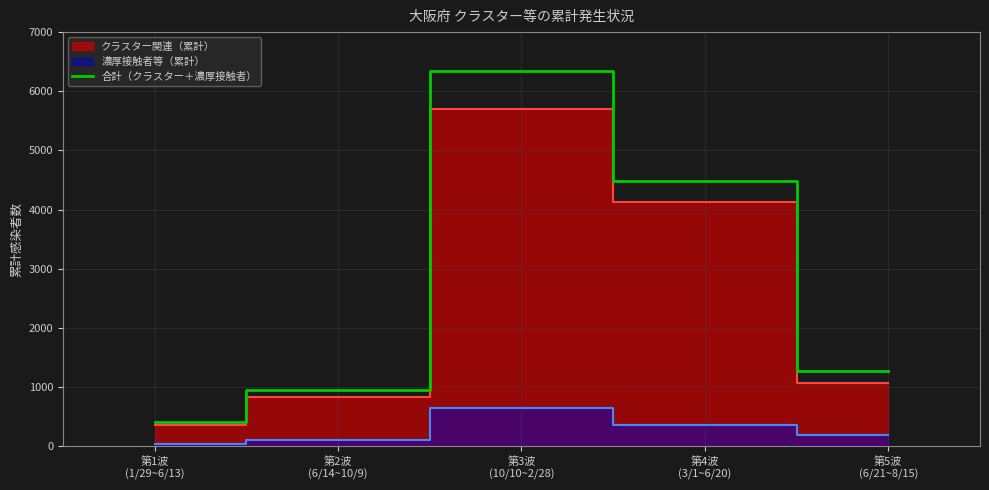

List the labels in order of value, largest first.

第3波
(10/10~2/28), 第4波
(3/1~6/20), 第5波
(6/21~8/15), 第2波
(6/14~10/9), 第1波
(1/29~6/13)